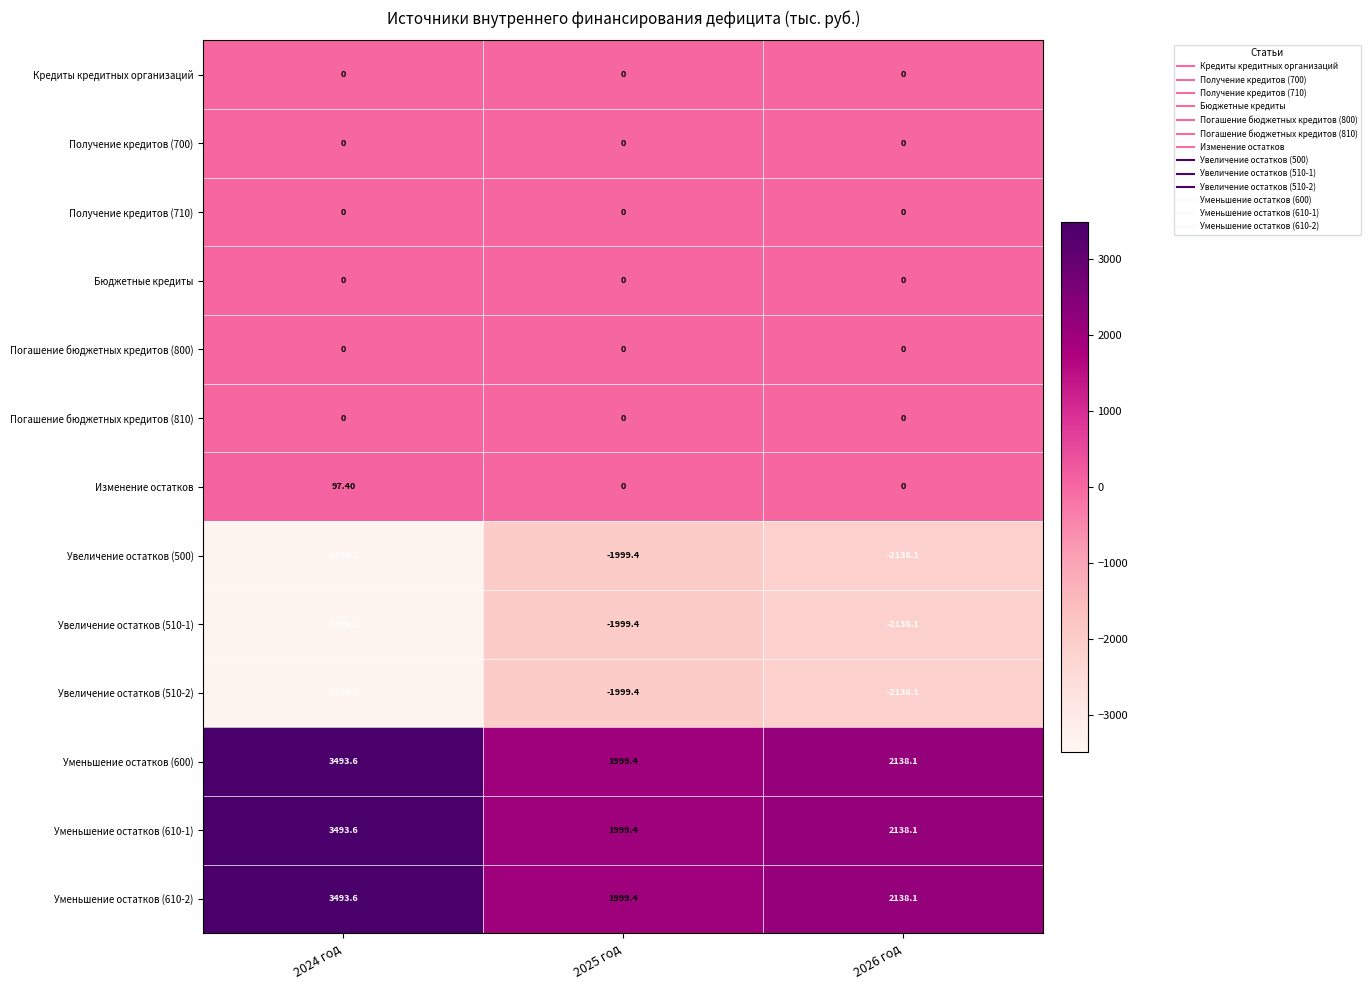

What is the average value of the Уменьшение остатков (610-1) series?

2543.7